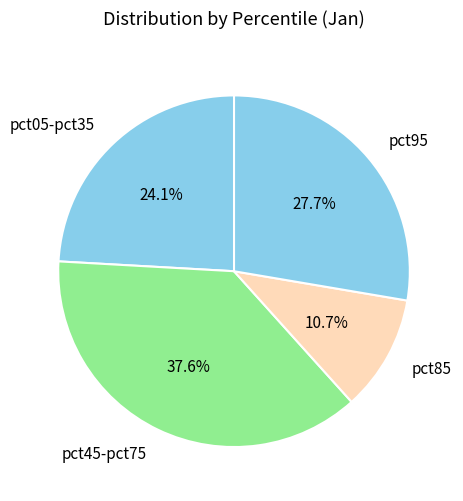

Does pct45-pct75 account for over 50% of the chart?

No